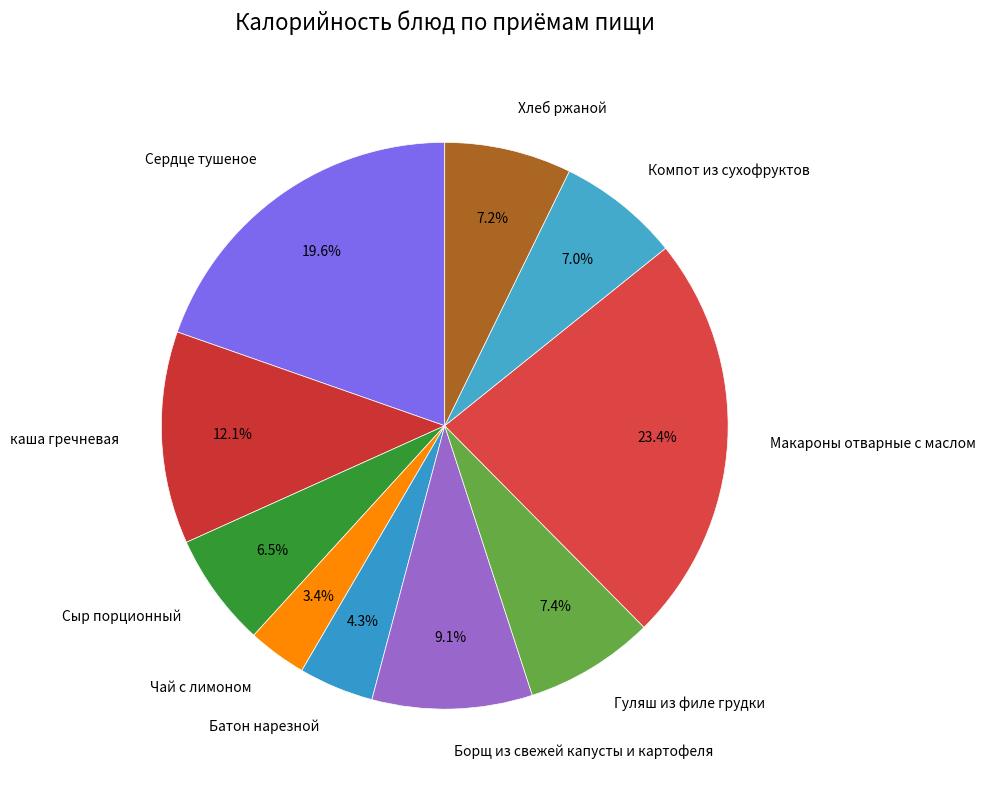

What percentage is the Хлеб ржаной slice, to the nearest percent?

7%